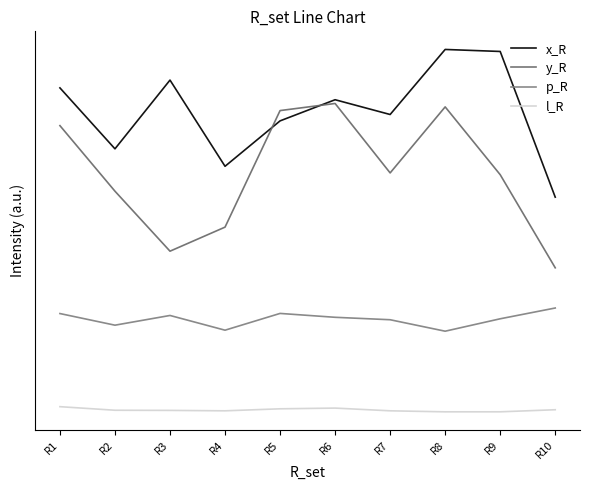

Is this an area chart (filled region under the line)?

No